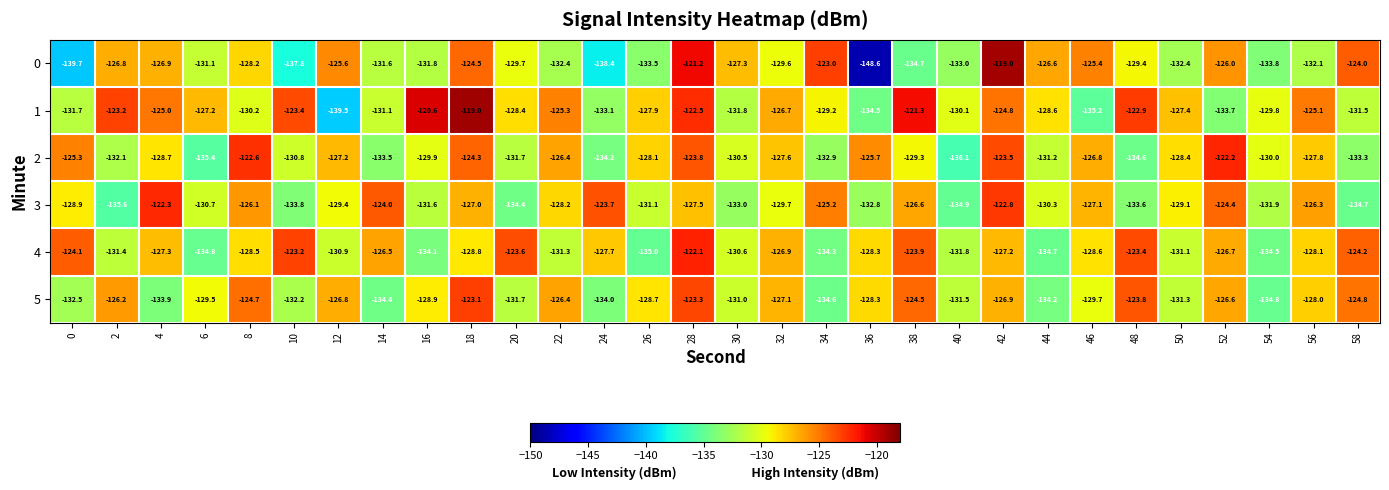

How many series are shown in this chart?

6